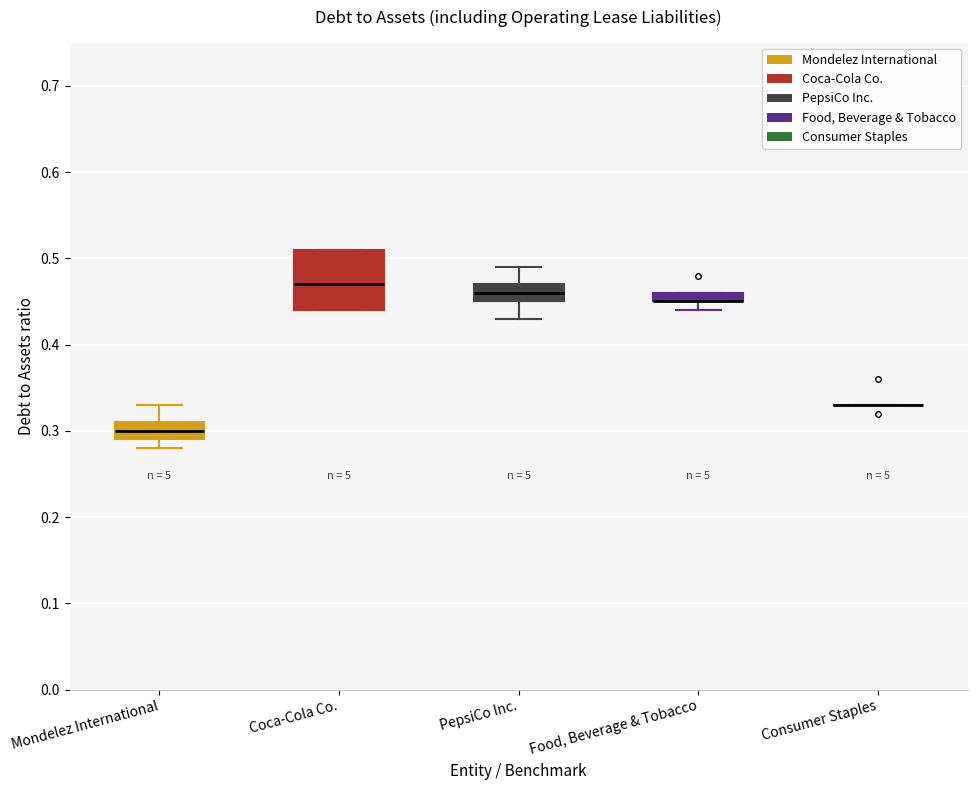

Where is the upper edge of the box for Coca-Cola Co. on the y-axis? The values are not printed on the chart, so give them approximately, as read against the axis.

0.51